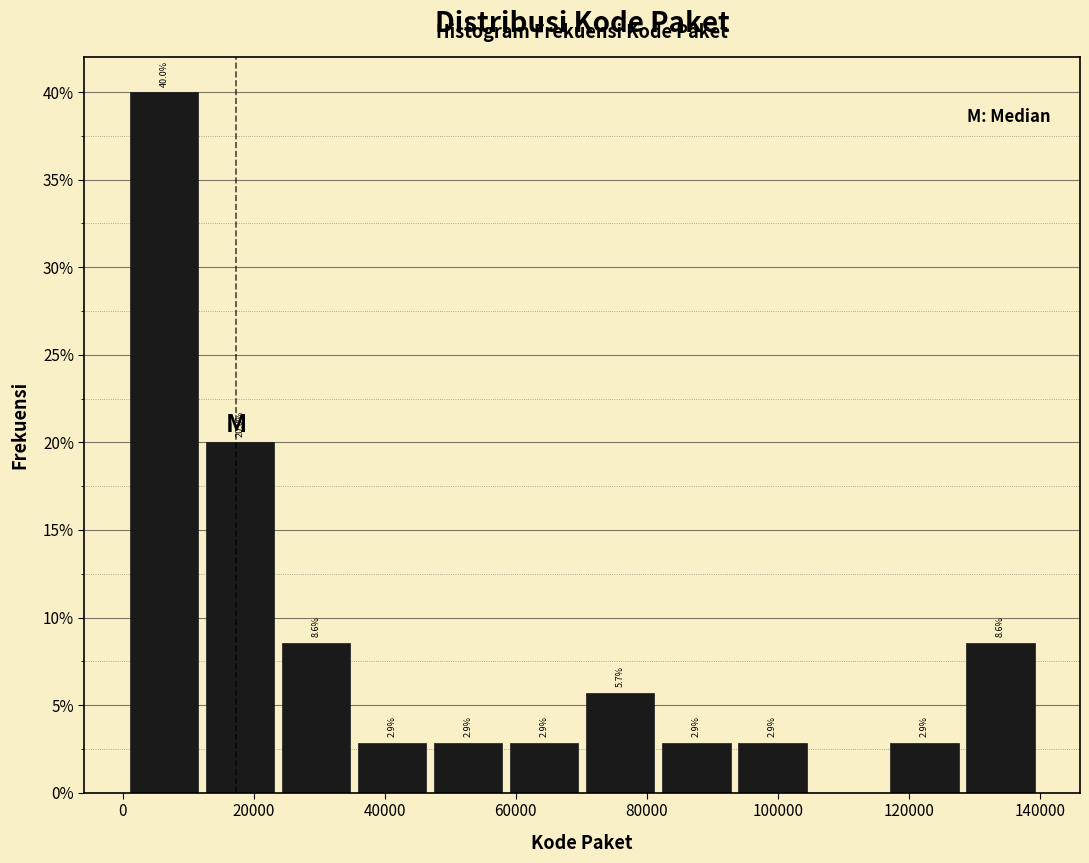

Which range on the x-axis has the tallest bar?

0 to 12000